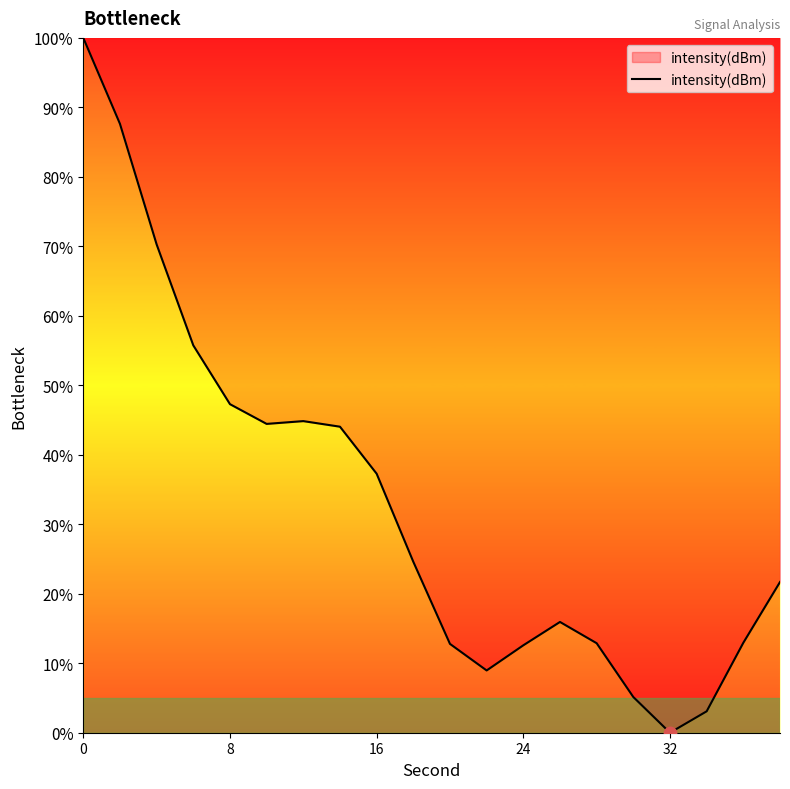

What is the greatest value displayed?

100.0